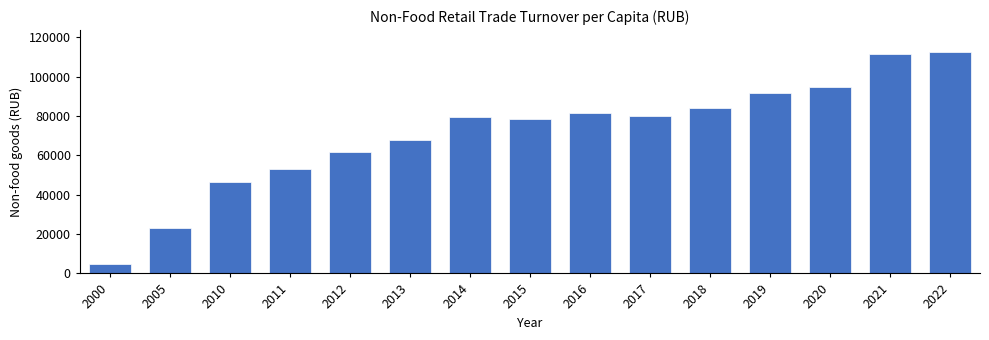

What is the difference between the maximum and minimum values?

107466